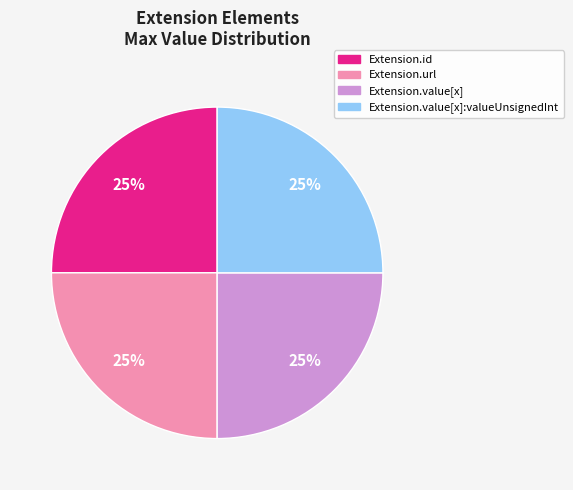

Is there a majority slice in this chart?

No